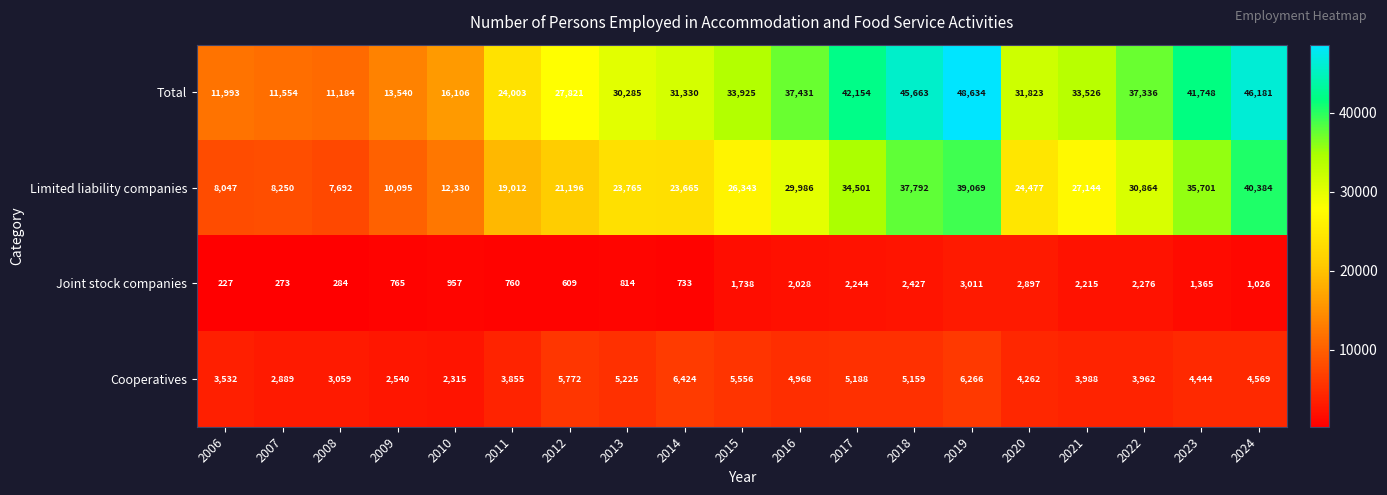

At which category does the chart reach its minimum across all series?

2006